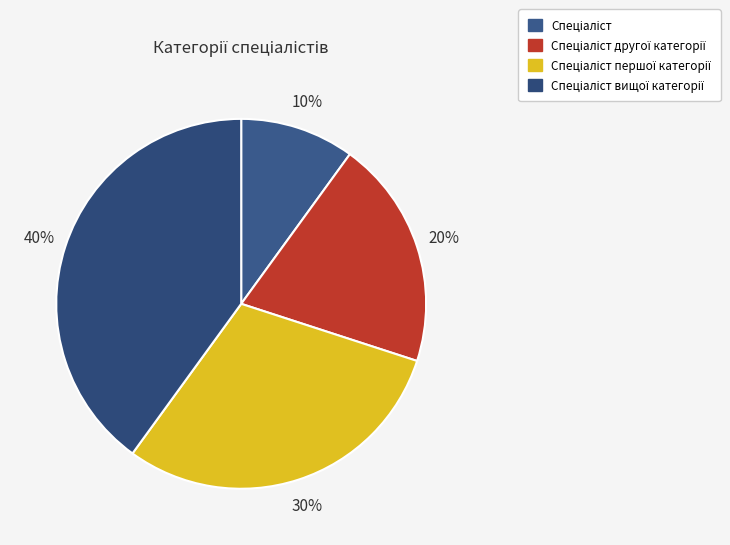

Count the number of slices in the pie.

4